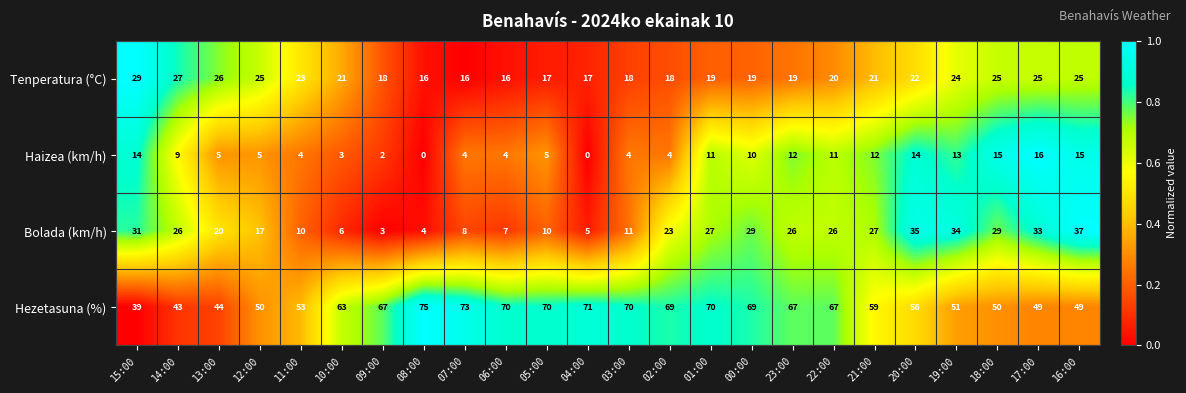

How many data points does each series have?

24